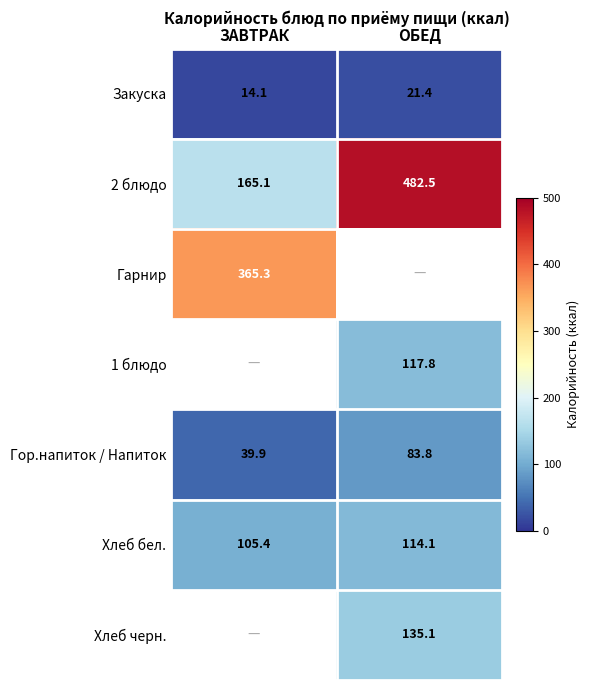

What is the difference between the Закуска values at ОБЕД and ЗАВТРАК?

7.3